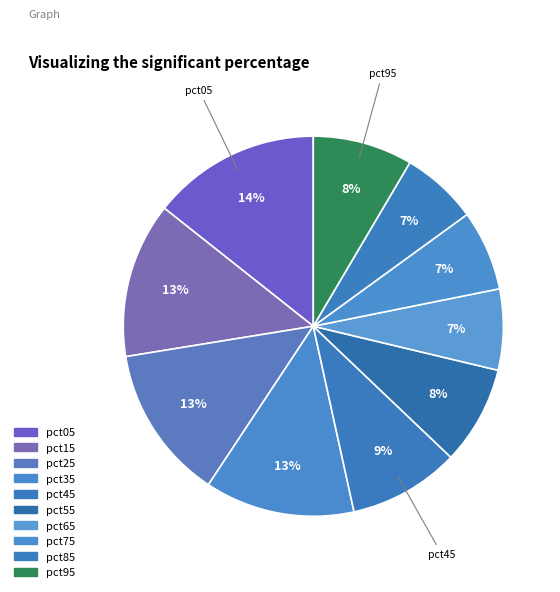

How many slices are in this pie chart?

10